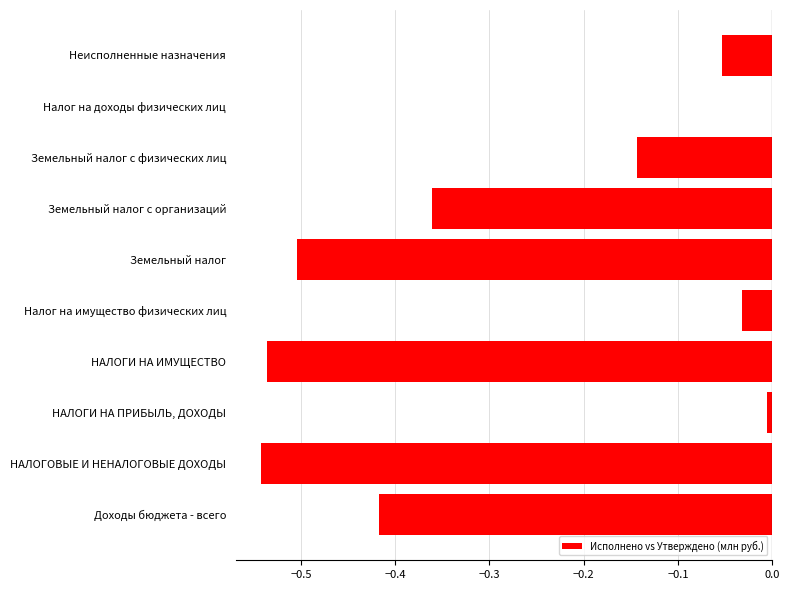

What is the change in value from НАЛОГИ НА ИМУЩЕСТВО to Земельный налог с физических лиц?

+0.4